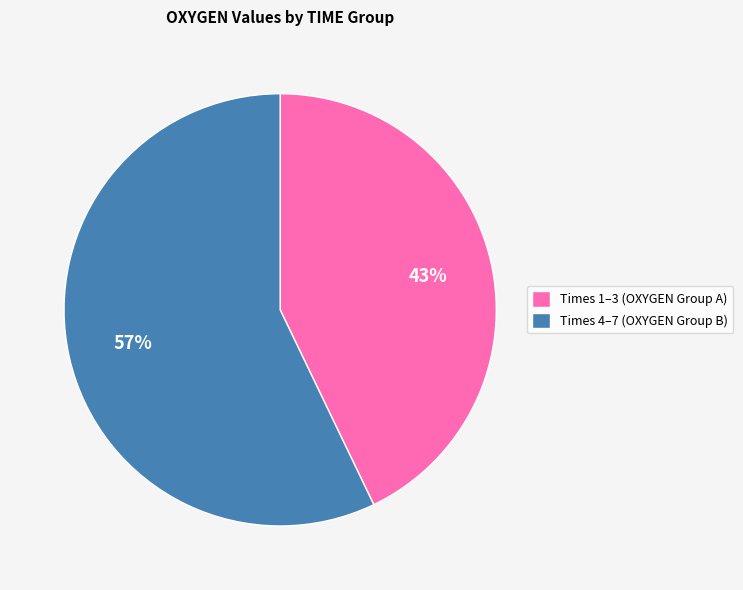

To the nearest percent, what is the average slice percentage?

50%